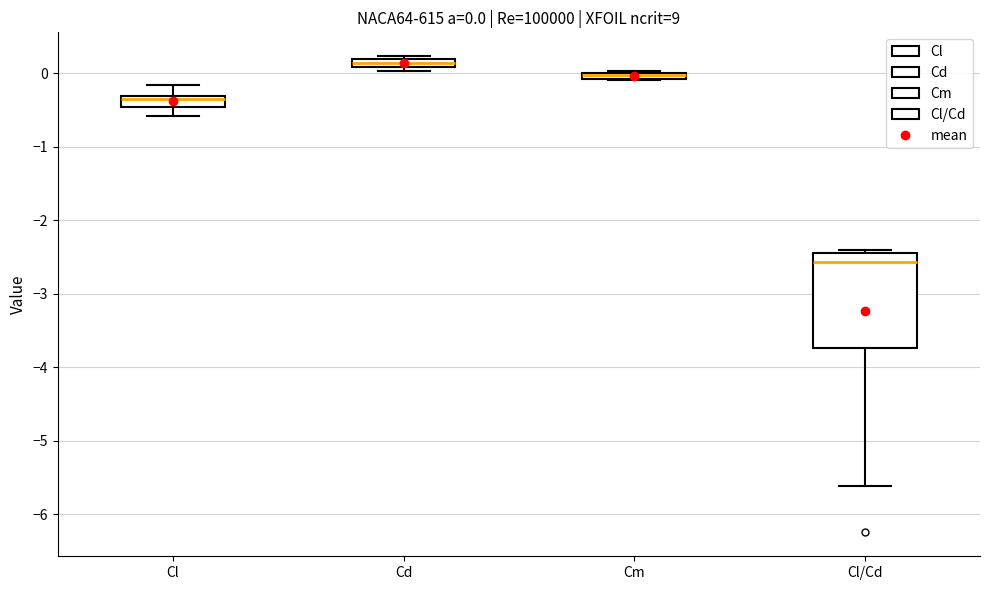

Which box's median line is the highest?

Cd